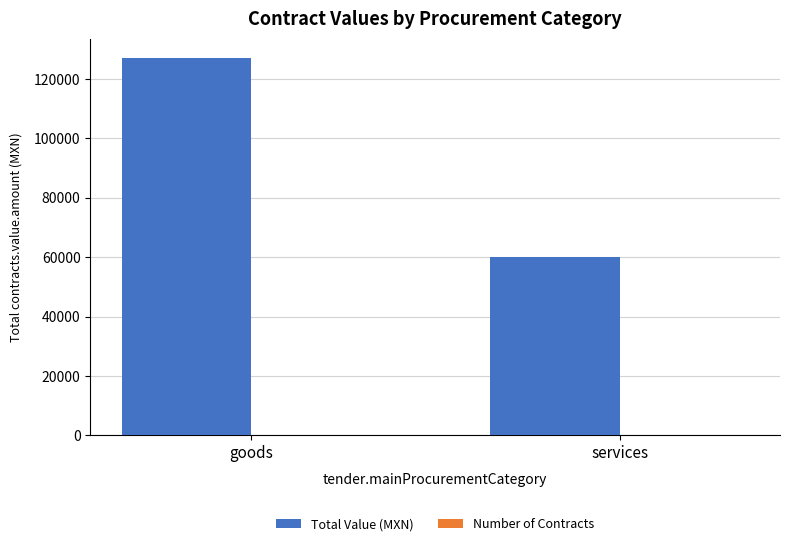

True or false: Total Value (MXN) has a value of 59972.4 at services.

True